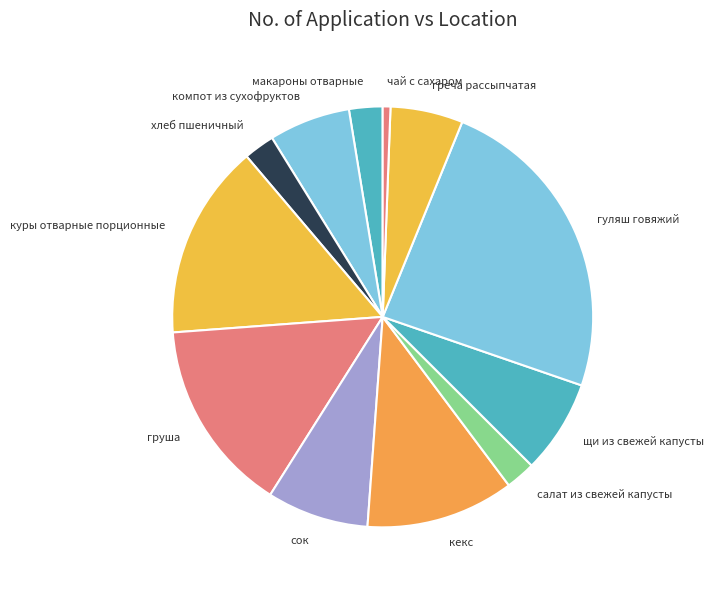

Is the sum of греча рассыпчатая and салат из свежей капусты greater than half?

No